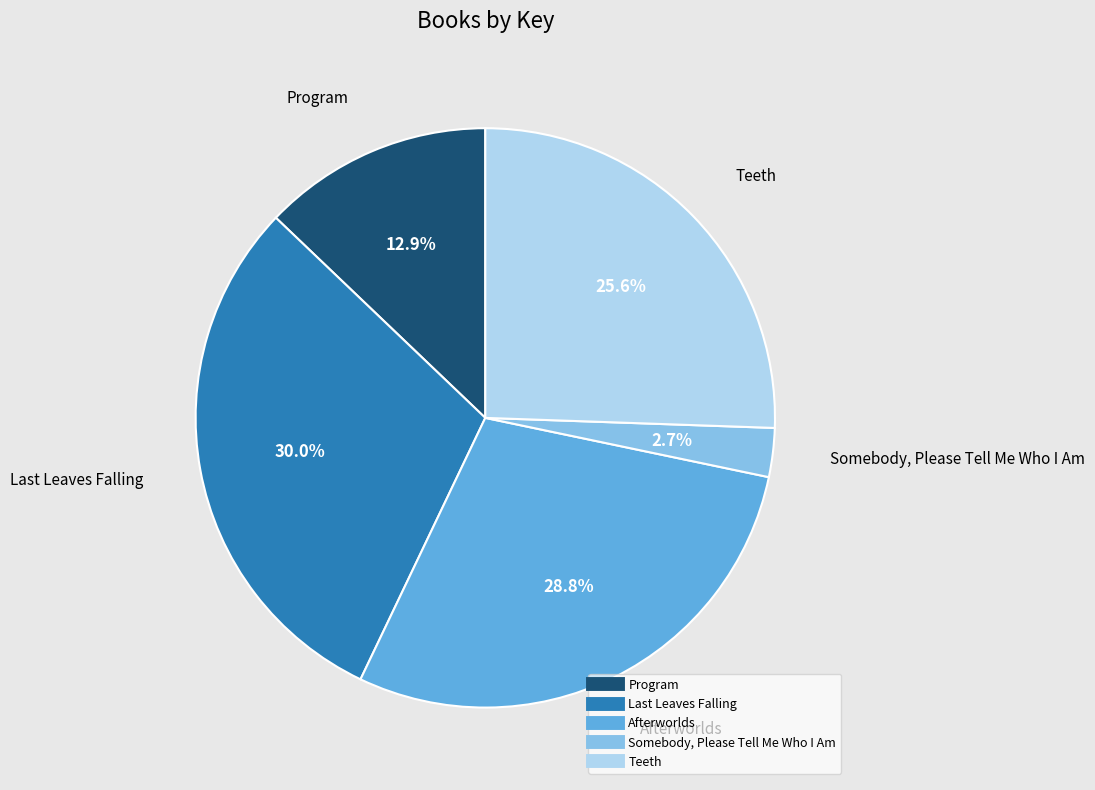

Does Teeth account for over 50% of the chart?

No